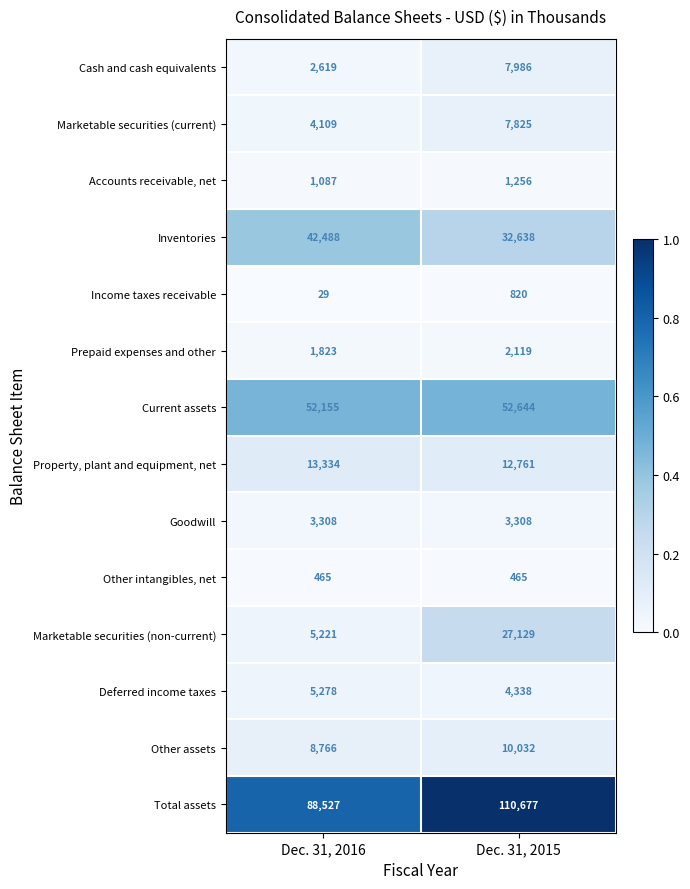

Reading left to right, what are all the values shown in this chart?

Cash and cash equivalents: 2619	7986
Marketable securities (current): 4109	7825
Accounts receivable, net: 1087	1256
Inventories: 42488	32638
Income taxes receivable: 29	820
Prepaid expenses and other: 1823	2119
Current assets: 52155	52644
Property, plant and equipment, net: 13334	12761
Goodwill: 3308	3308
Other intangibles, net: 465	465
Marketable securities (non-current): 5221	27129
Deferred income taxes: 5278	4338
Other assets: 8766	10032
Total assets: 88527	110677